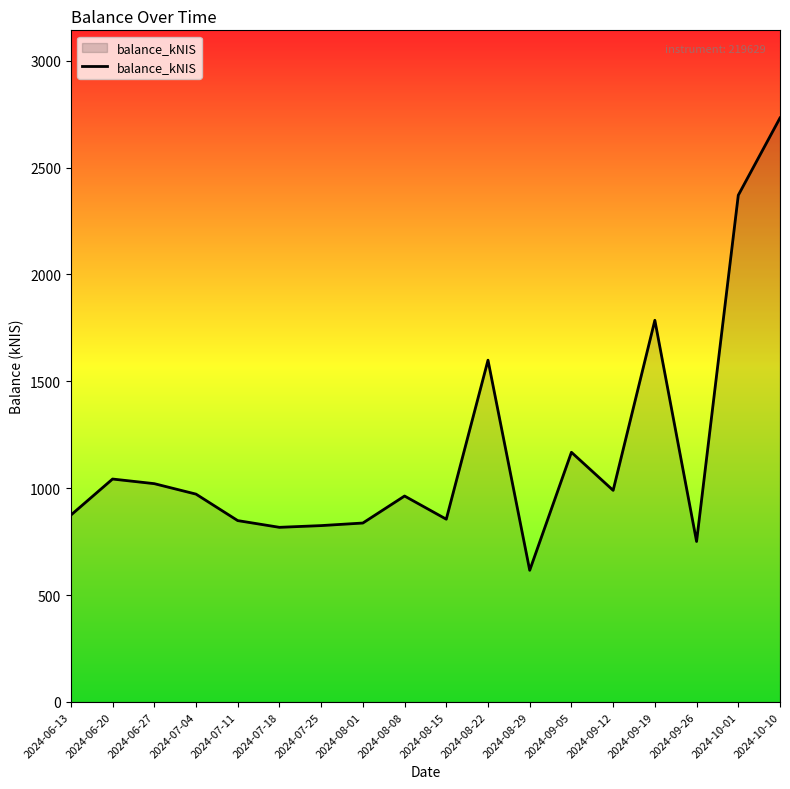

Approximately how many times larger is the value at 2024-09-12 compared to 2024-08-29?

1.6